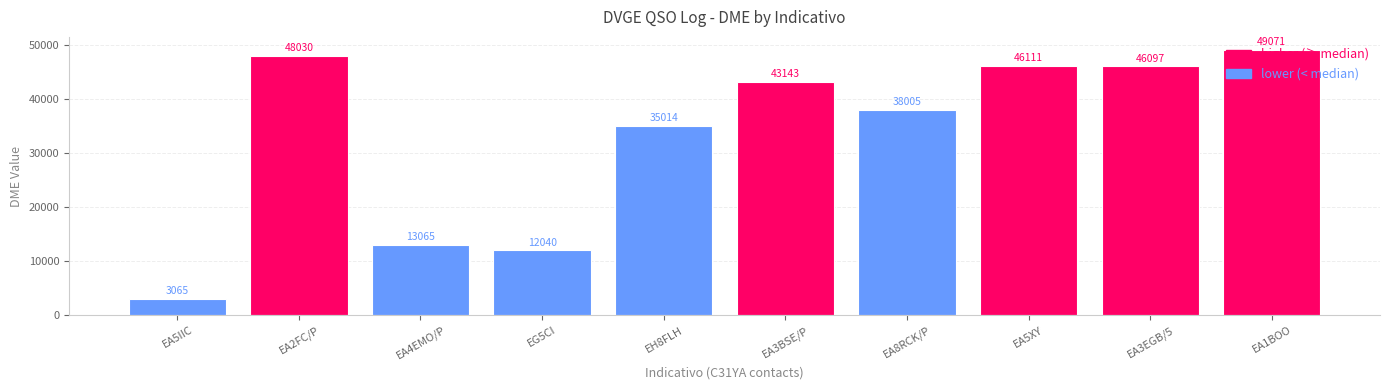

Approximately how many times larger is the value at EA5IIC compared to EA5XY?

0.1